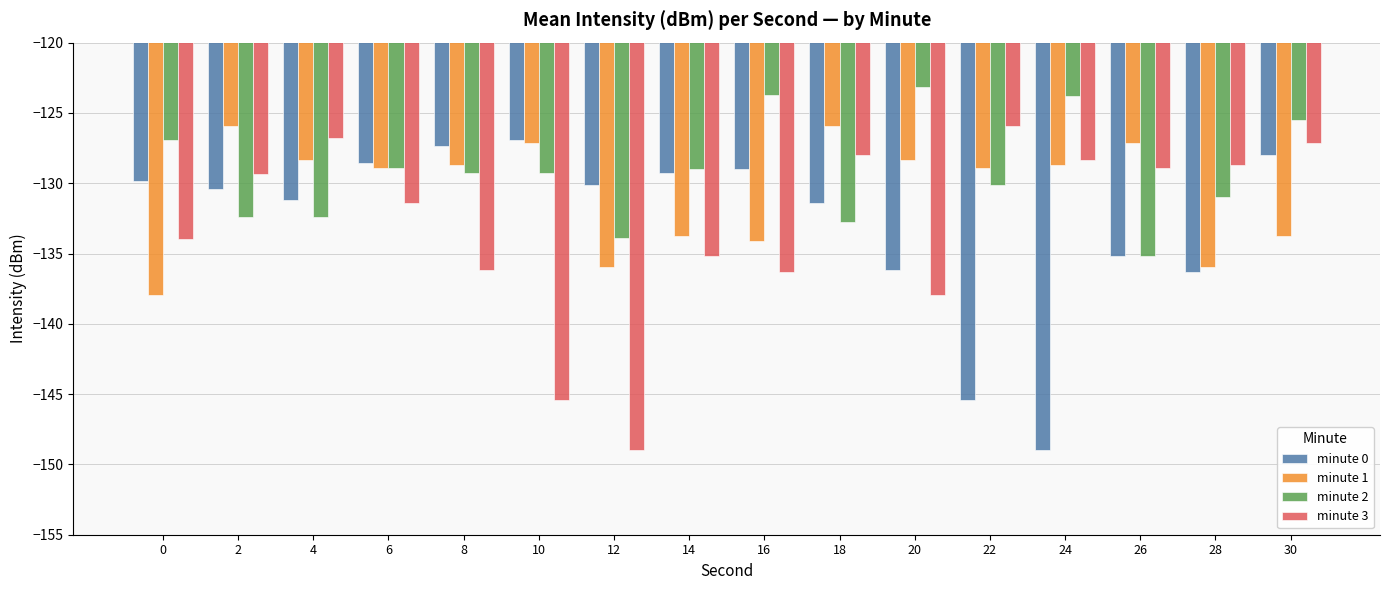

The value of minute 3 at 14 is -49.5. True or false?

False